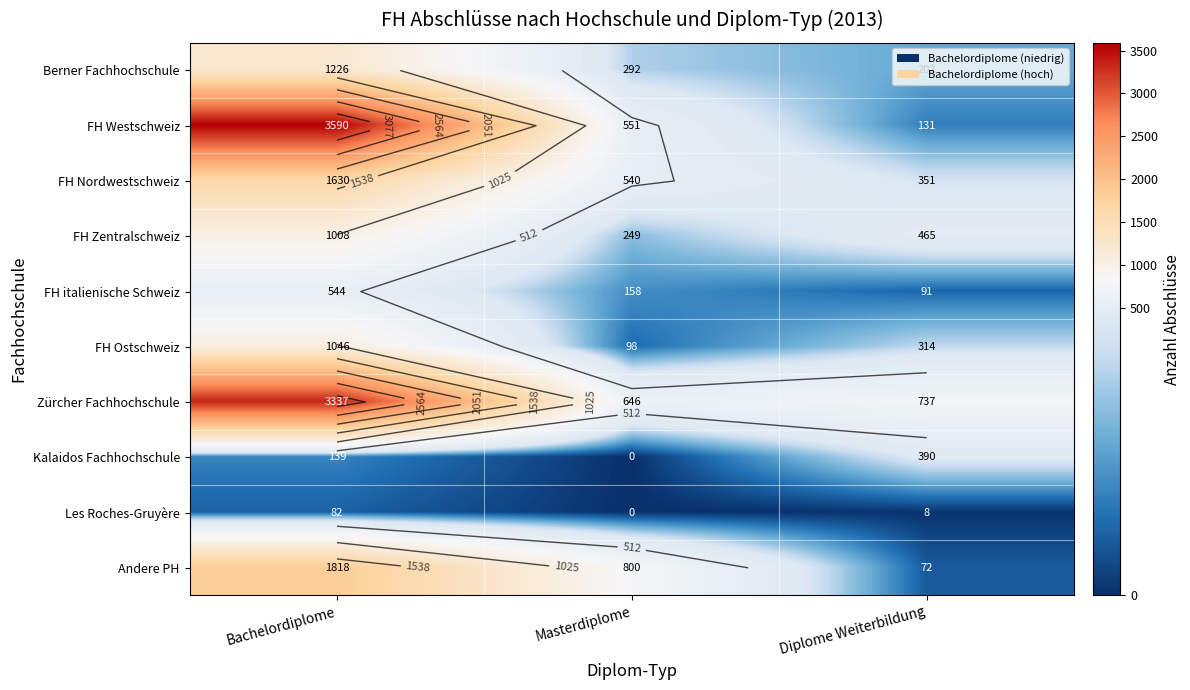

At which label does FH Ostschweiz reach its minimum?

Masterdiplome